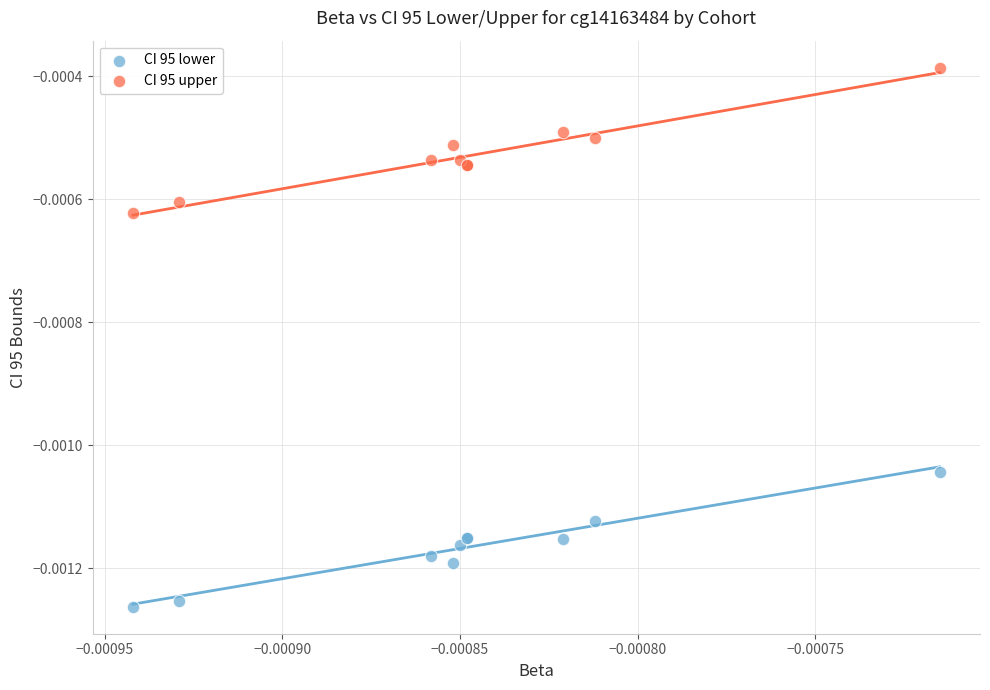

Which series contains the highest Y value?

CI 95 upper